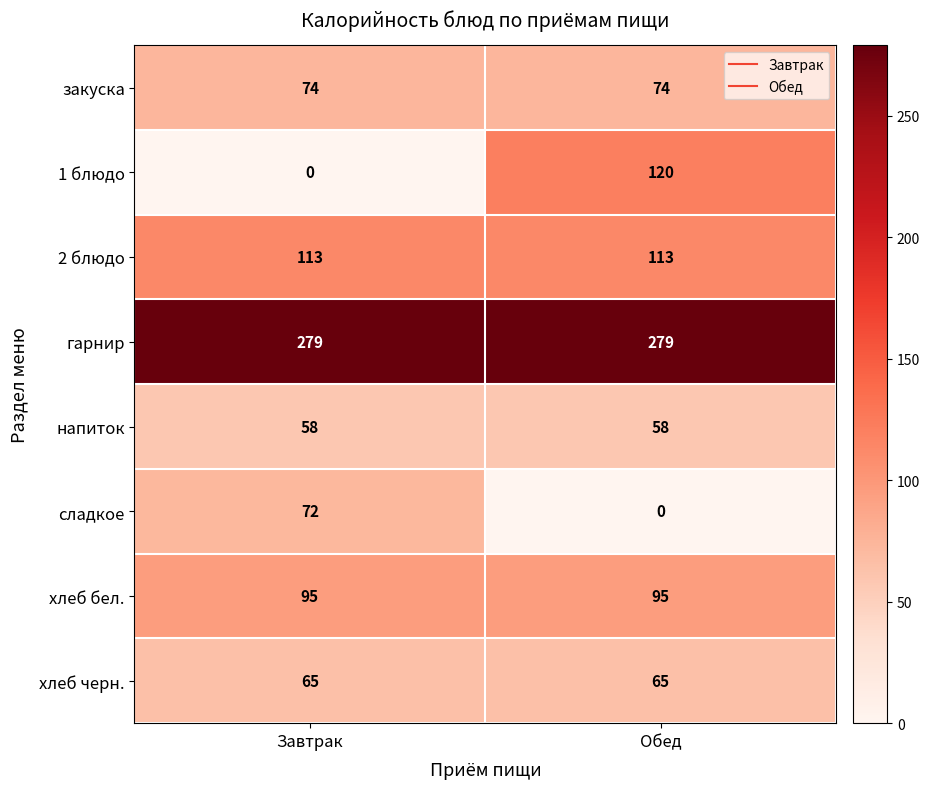

What is the sum of the сладкое values at Завтрак and Обед?

72